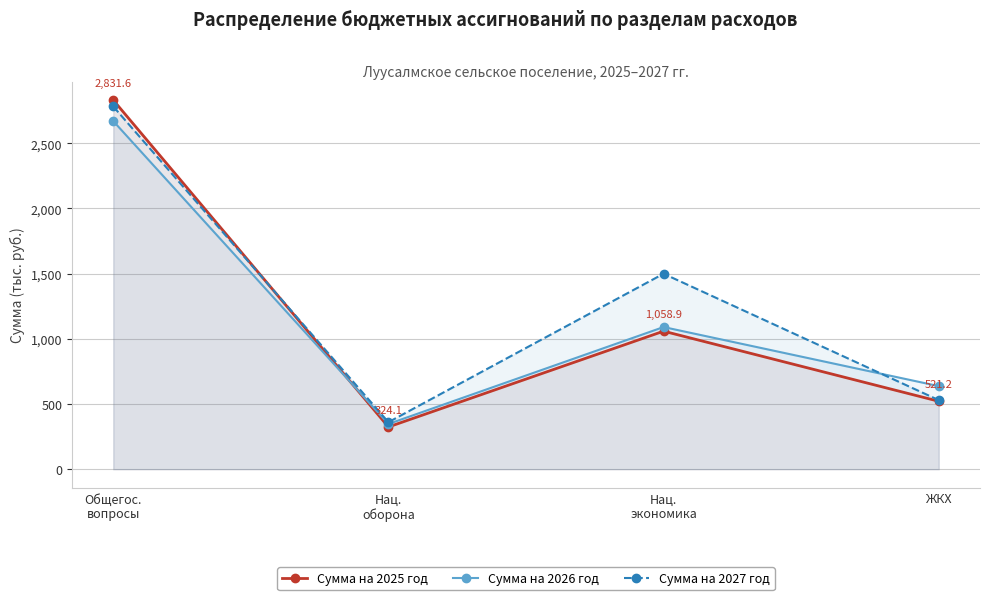

Read the Сумма на 2026 год value at Общегос.
вопросы.

2670.6